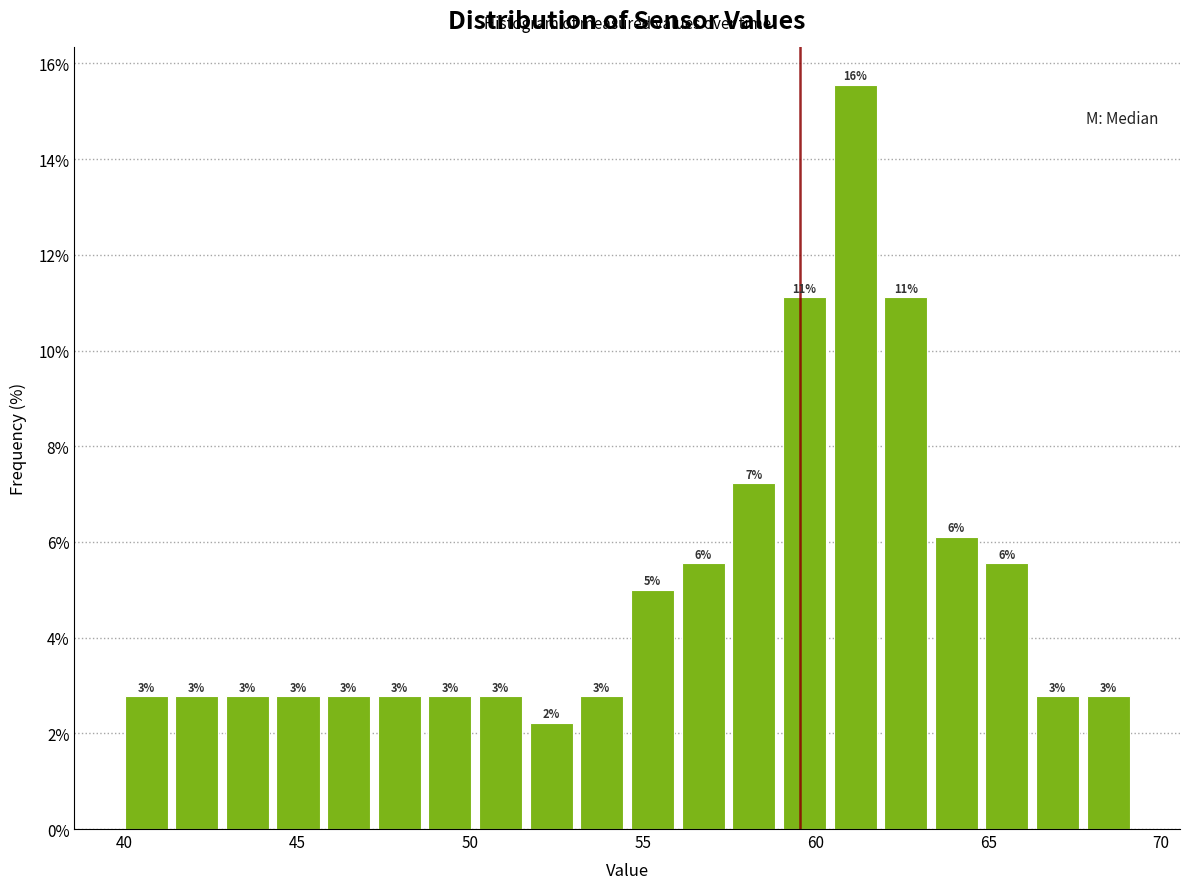

Read against the x-axis, roughly where is the centre of the tallest bar?

61.0